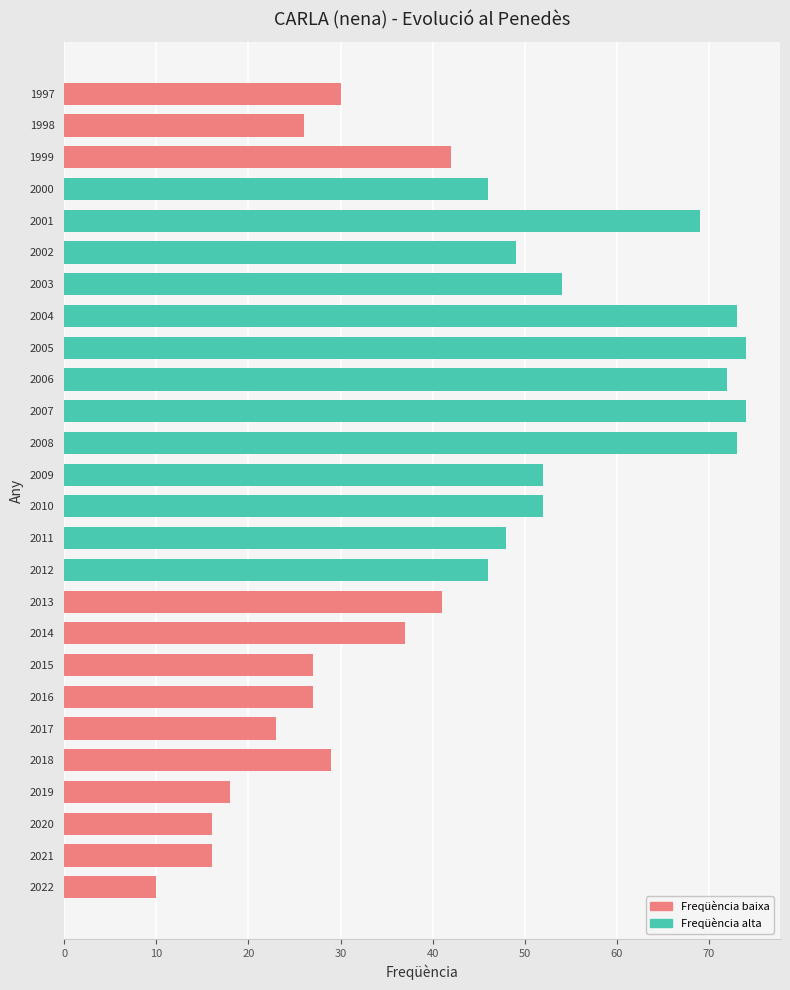

How many values are below 46?

13